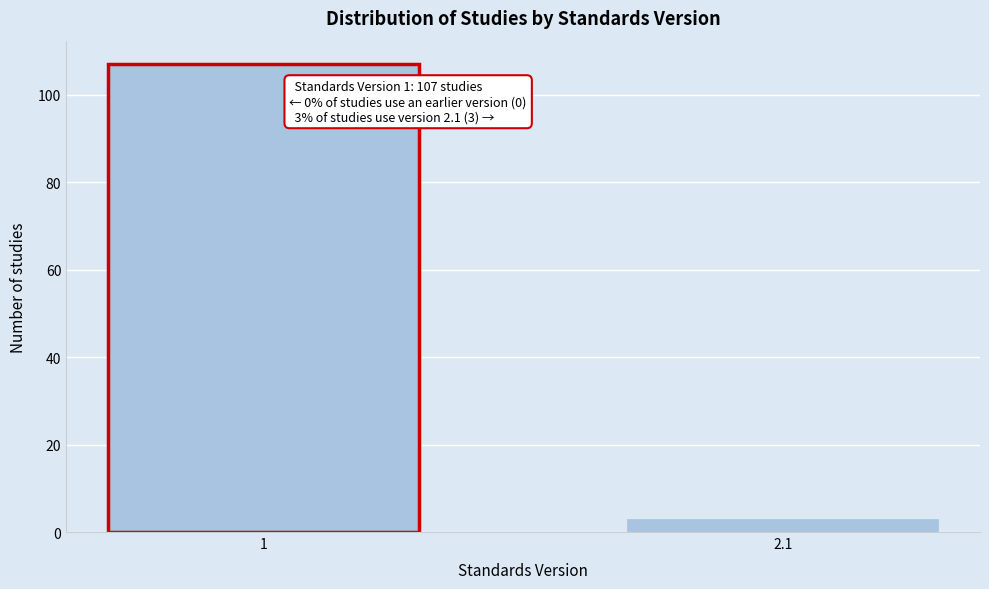

Reading right to left, transcribe all the data shown in this chart.

3	107